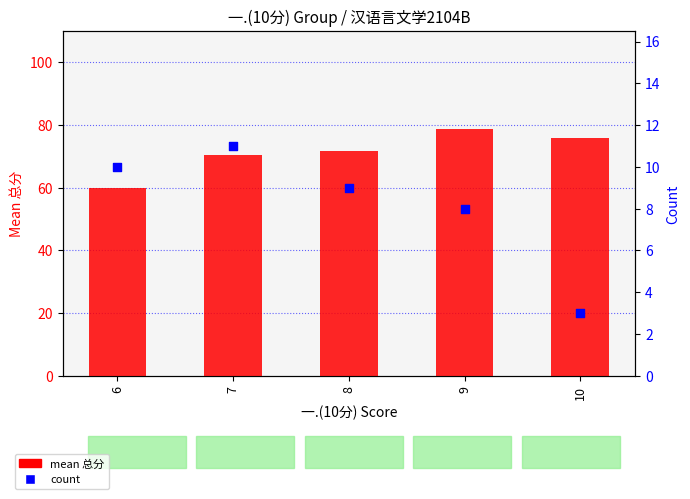

What are all the series names shown in the legend?

mean 总分, count